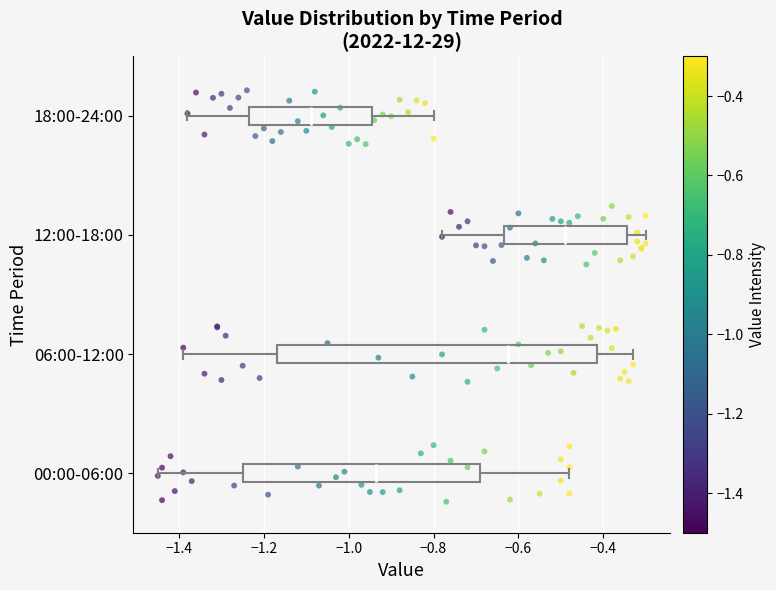

Reading bottom to top, read every box against the x-axis: the position of its median line, the range the box covers, and the ends of its whiskers. The values are not printed on the chart, so give them approximately, as read against the axis.

00:00-06:00: median -0.94, box -1.24 to -0.68, whiskers -1.44 to -0.48
06:00-12:00: median -0.62, box -1.16 to -0.42, whiskers -1.38 to -0.32
12:00-18:00: median -0.48, box -0.64 to -0.34, whiskers -0.78 to -0.30
18:00-24:00: median -1.08, box -1.24 to -0.94, whiskers -1.38 to -0.80